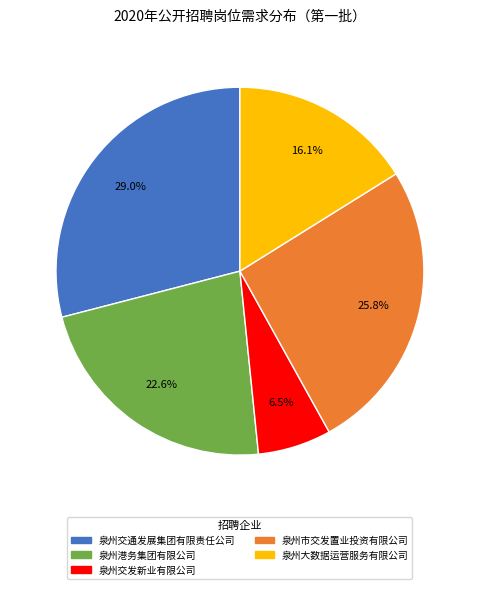

Rank the categories by value from lowest to highest.

泉州交发新业有限公司, 泉州大数据运营服务有限公司, 泉州港务集团有限公司, 泉州市交发置业投资有限公司, 泉州交通发展集团有限责任公司